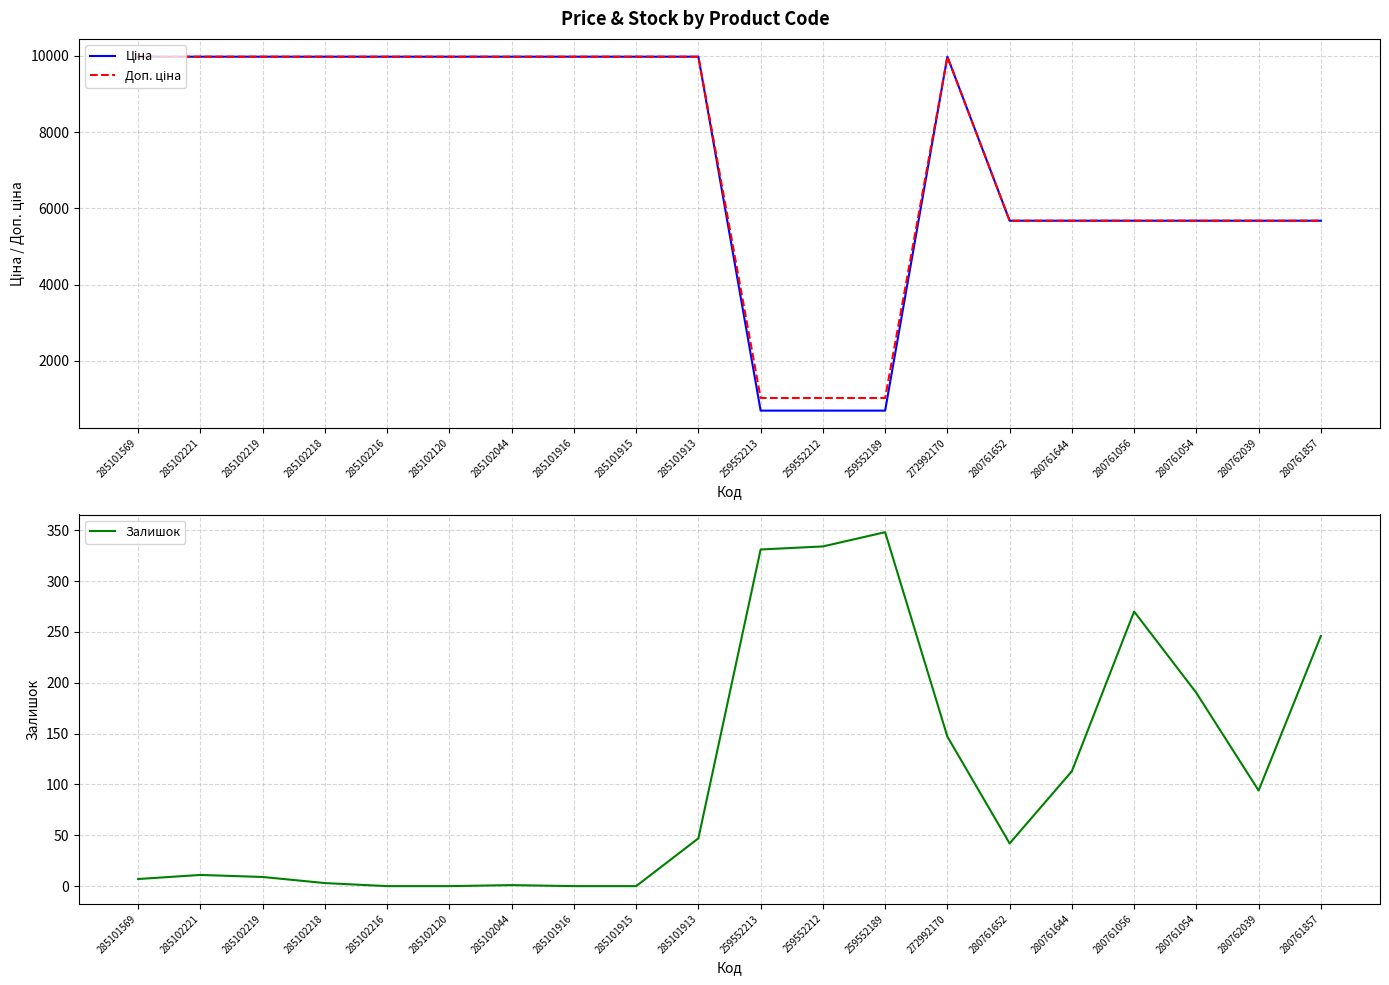

List the labels in order of Залишок value, largest first.

259552189, 259552212, 259552213, 280761056, 280761857, 280761054, 272992170, 280761644, 280762039, 285101913, 280761652, 285102221, 285102219, 285101569, 285102218, 285102044, 285102216, 285102120, 285101916, 285101915